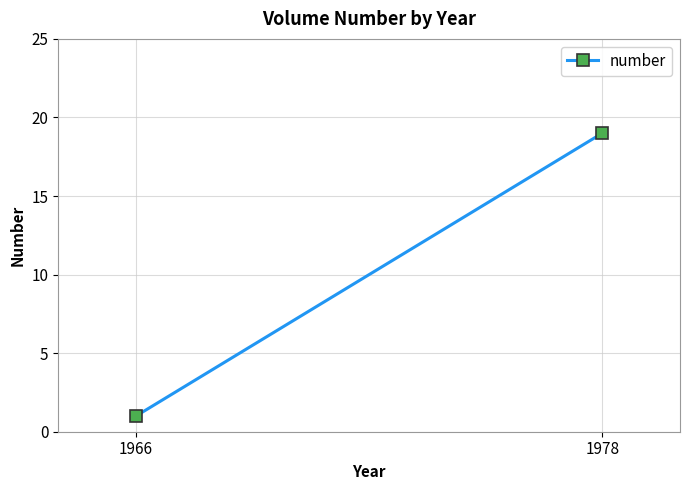

List the labels in order of value, largest first.

1978, 1966